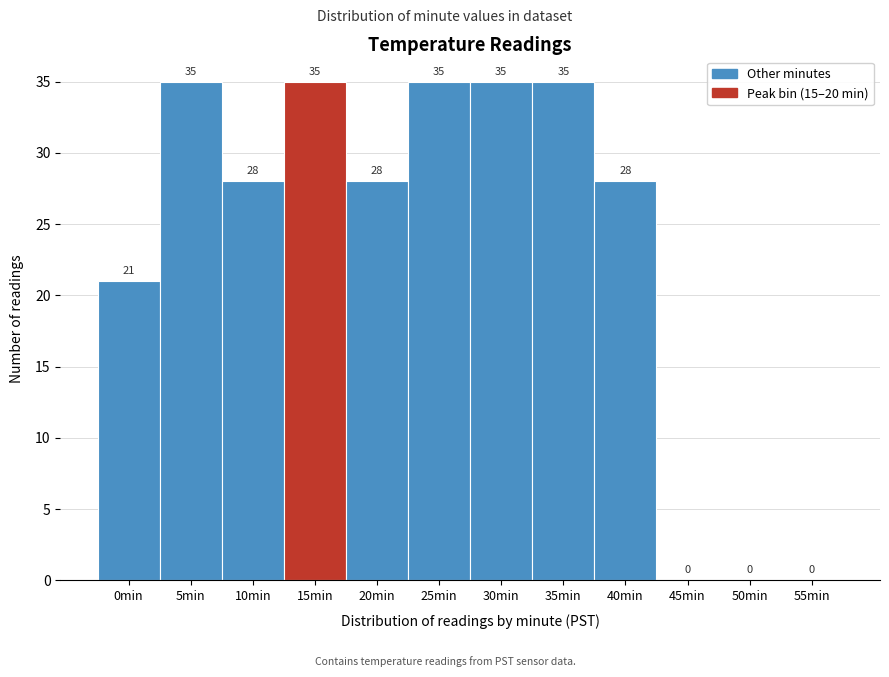

Reading left to right, list all the values displayed in this chart.

0min=21	5min=35	10min=28	15min=35	20min=28	25min=35	30min=35	35min=35	40min=28	45min=0	50min=0	55min=0